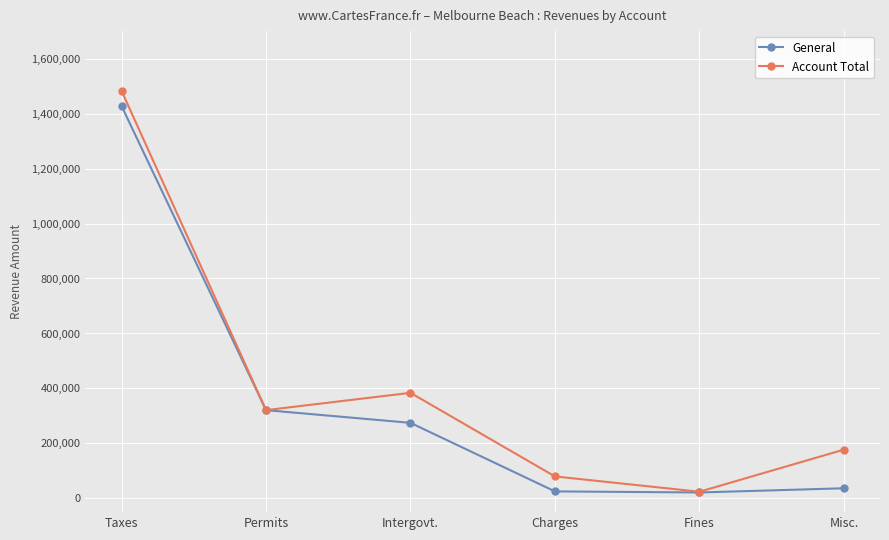

What is the difference between the highest and lowest values at Charges?

54460